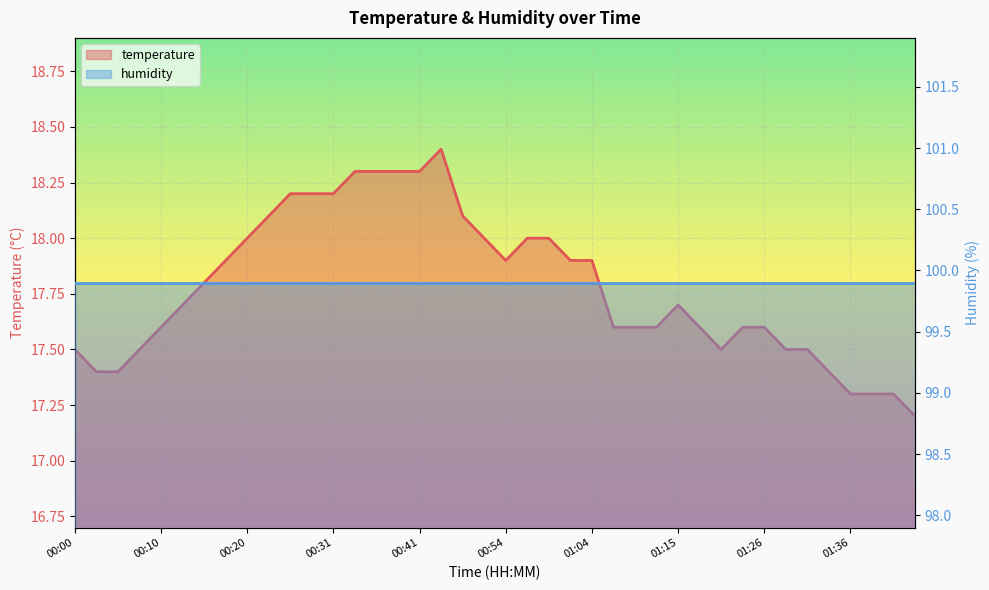

Is it true that the value at 00:25 is 18.2?

True